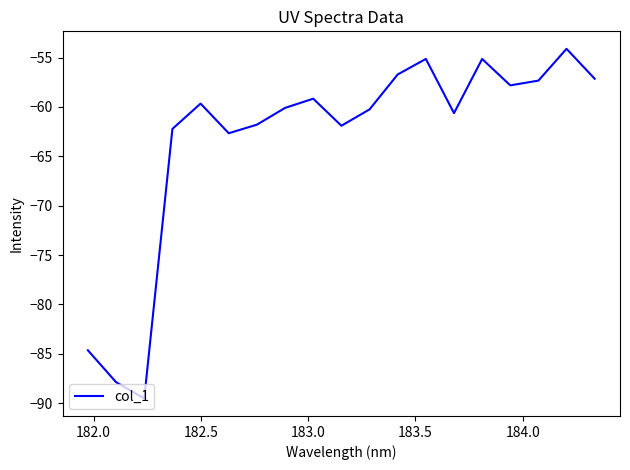

What is the minimum value shown in the chart?

-89.5